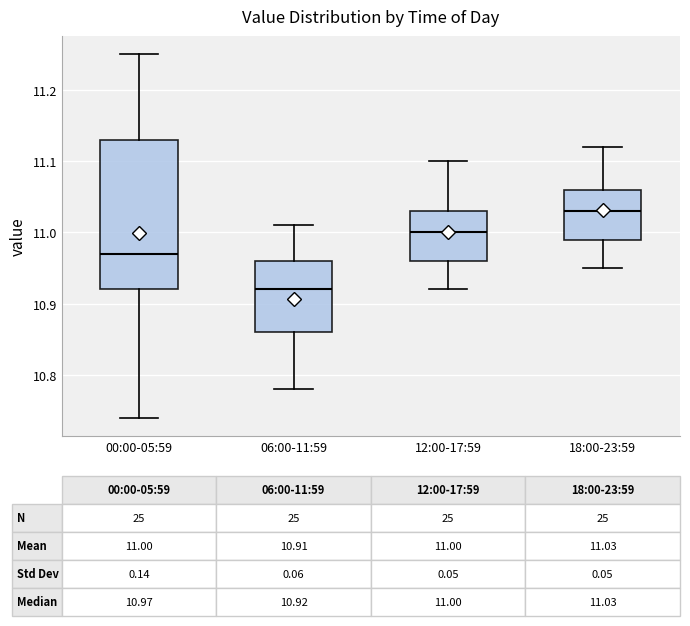

Which box is the tallest, from its lower edge to its upper edge?

00:00-05:59